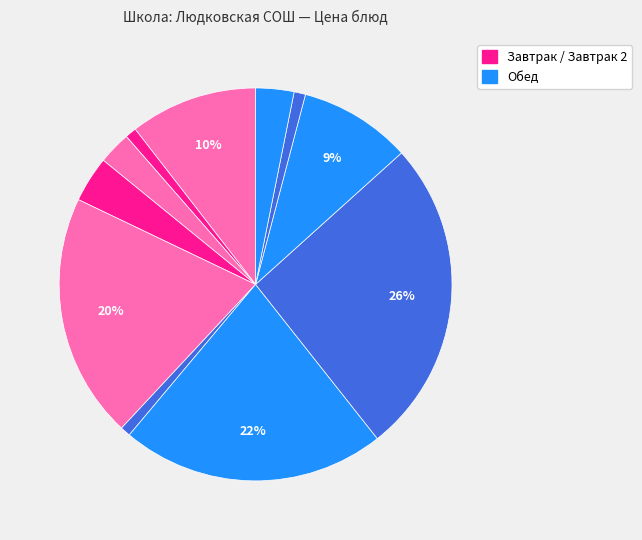

Count the number of slices in the pie.

11